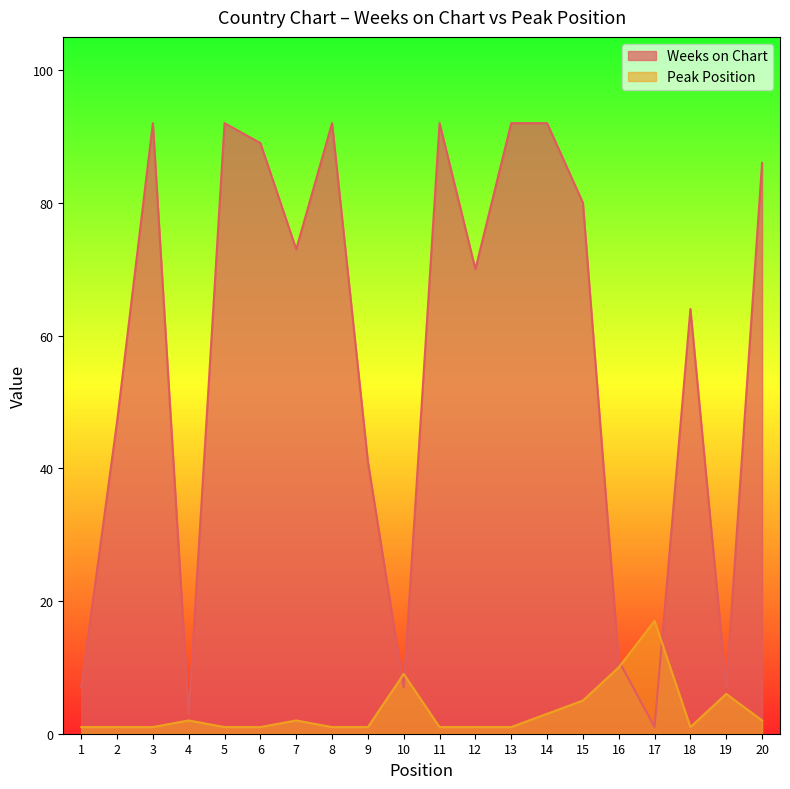

True or false: Peak Position has more than 2 interior local peaks.

True